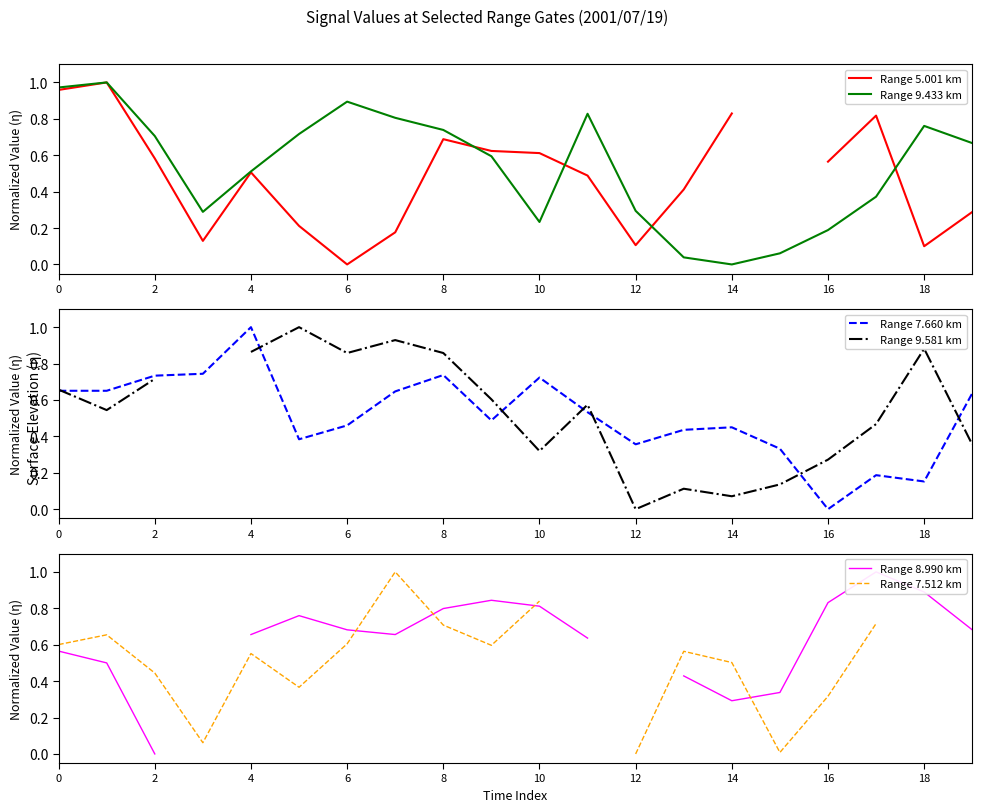

The Range 9.433 km series shows 0.9 at 6. True or false?

True